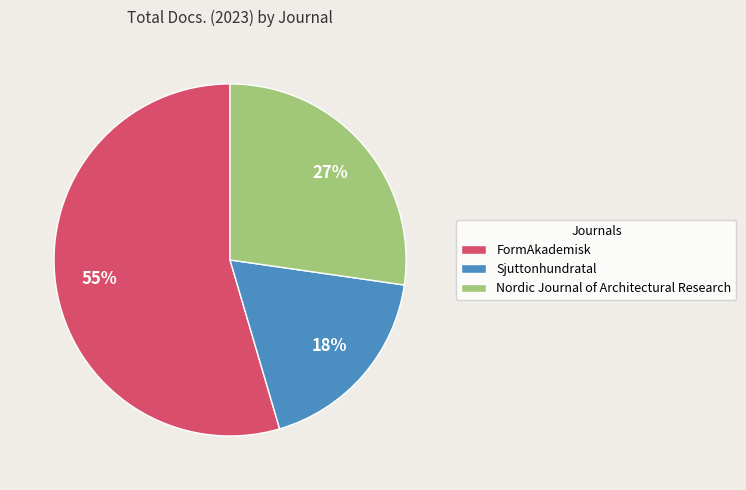

What percentage is the FormAkademisk slice, to the nearest percent?

55%